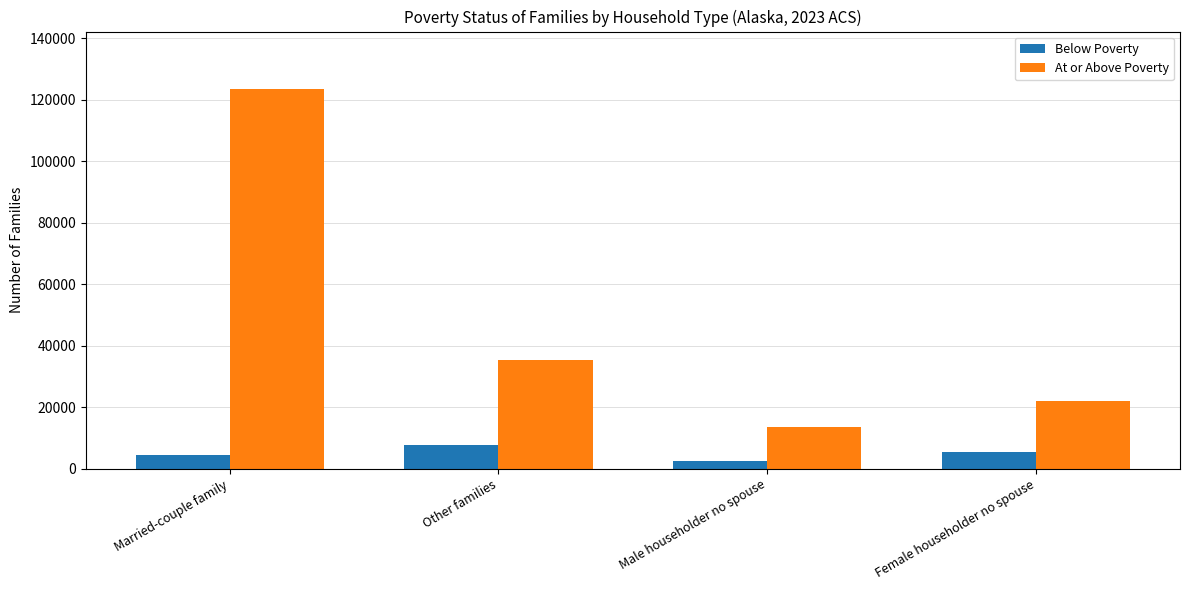

How many bars are there in total?

8